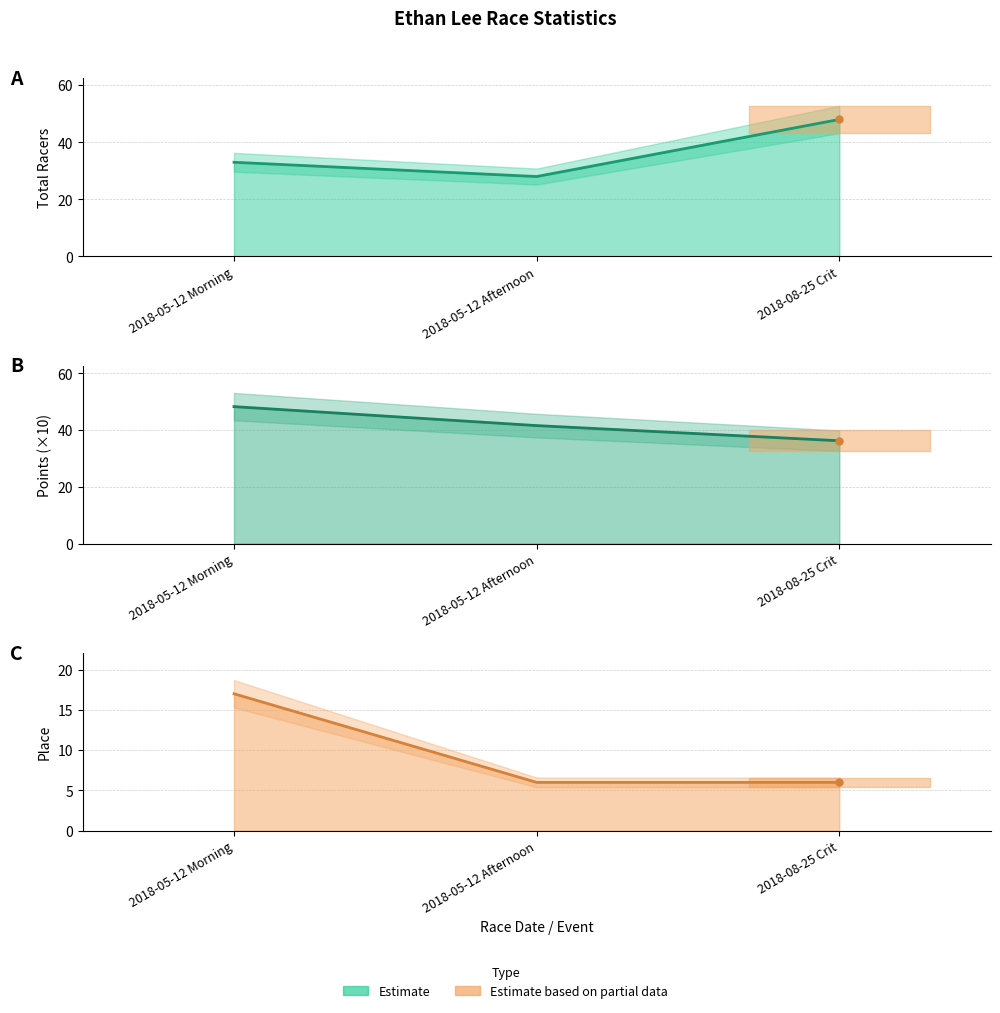

Reading right to left, what are all the values shown in this chart?

2018-08-25 Crit=6	2018-05-12 Afternoon=6	2018-05-12 Morning=17